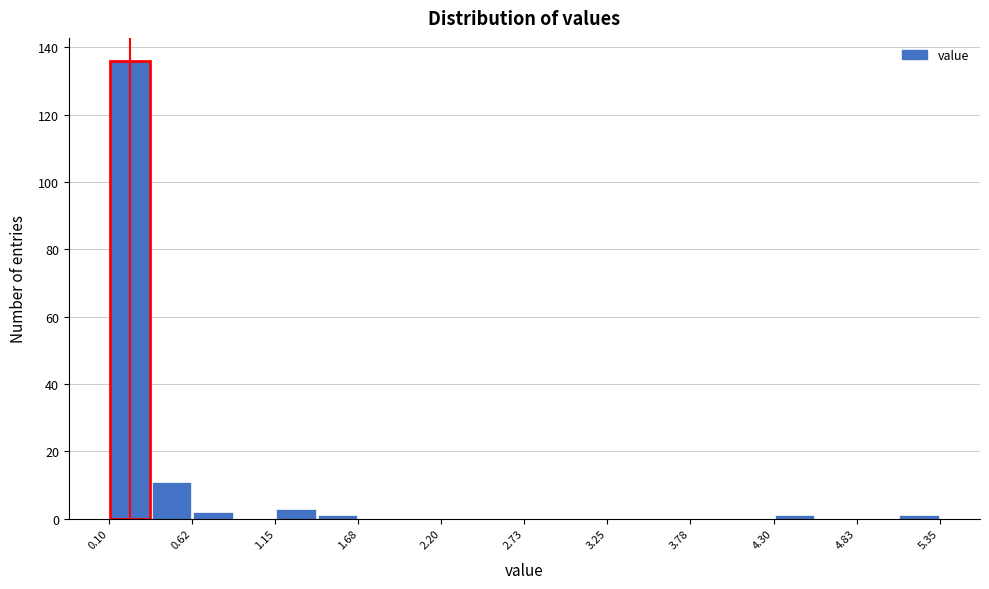

Around what value on the x-axis is the tallest bar? Give the approximate position of its centre, as read against the axis.

0.2